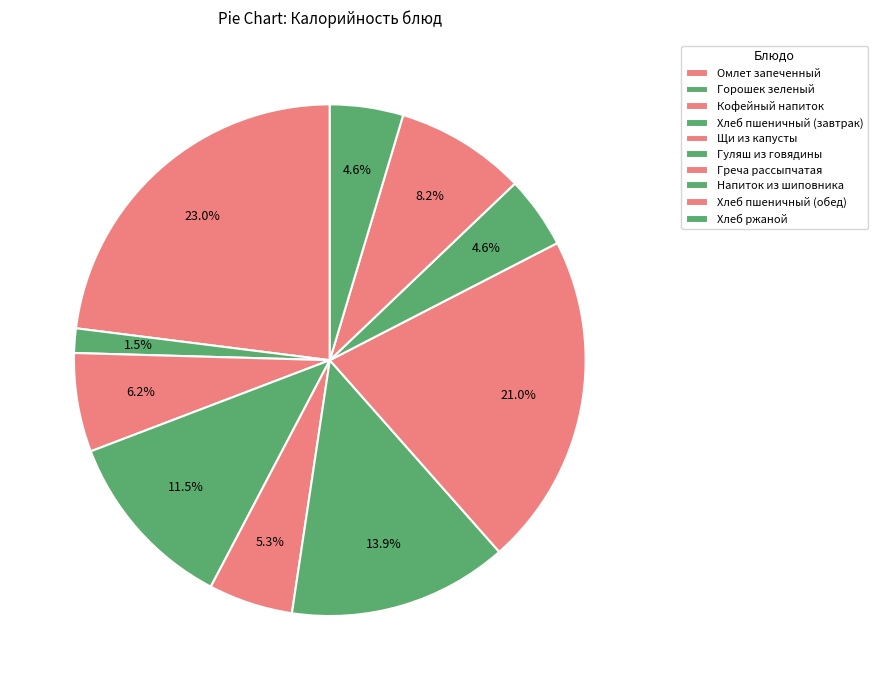

Is there a majority slice in this chart?

No